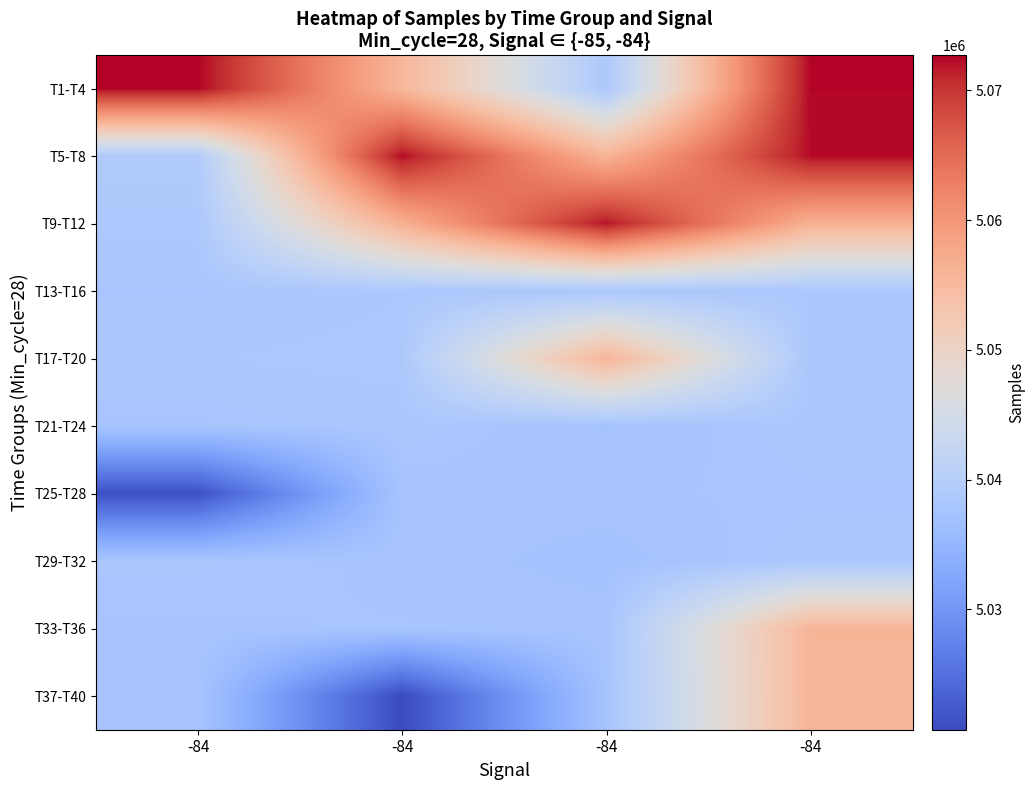

Reading right to left, what are all the values shown in this chart?

T1-T4: -84=5072498	-84=5038481	-84=5055499	-84=5072693
T5-T8: -84=5072310	-84=5056013	-84=5072342	-84=5039011
T9-T12: -84=5056380	-84=5072015	-84=5056493	-84=5038475
T13-T16: -84=5038344	-84=5038190	-84=5038375	-84=5037943
T17-T20: -84=5038225	-84=5055745	-84=5038539	-84=5038357
T21-T24: -84=5038220	-84=5037338	-84=5038173	-84=5037748
T25-T28: -84=5037913	-84=5037694	-84=5037598	-84=5021443
T29-T32: -84=5038222	-84=5037124	-84=5037692	-84=5038037
T33-T36: -84=5055673	-84=5037707	-84=5037817	-84=5037734
T37-T40: -84=5055544	-84=5037472	-84=5020738	-84=5037649